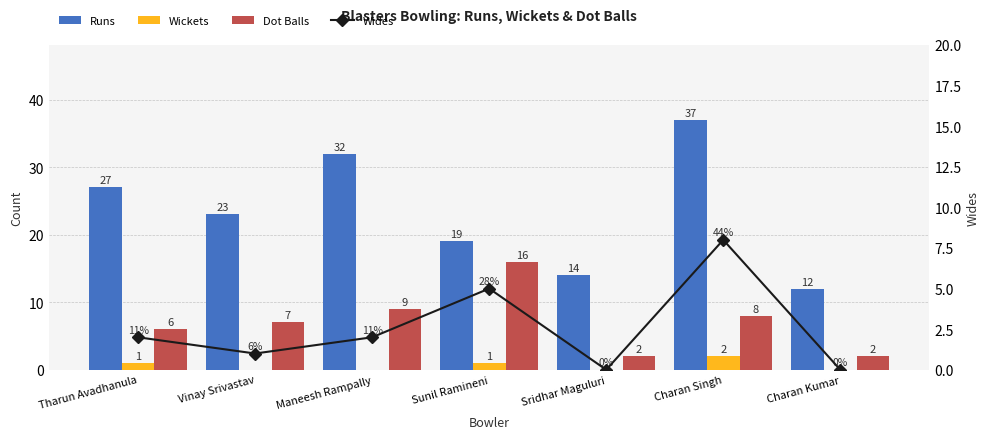

Which series has the largest range (max minus min)?

Runs